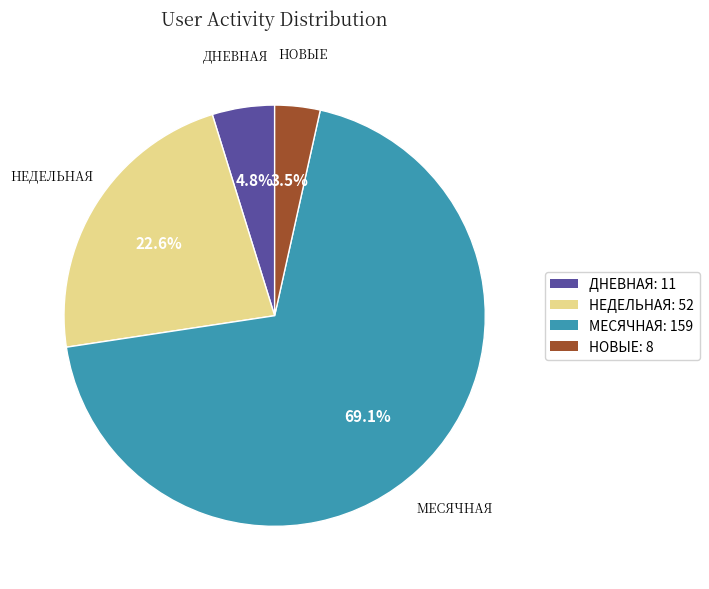

What is the majority slice?

МЕСЯЧНАЯ: 159